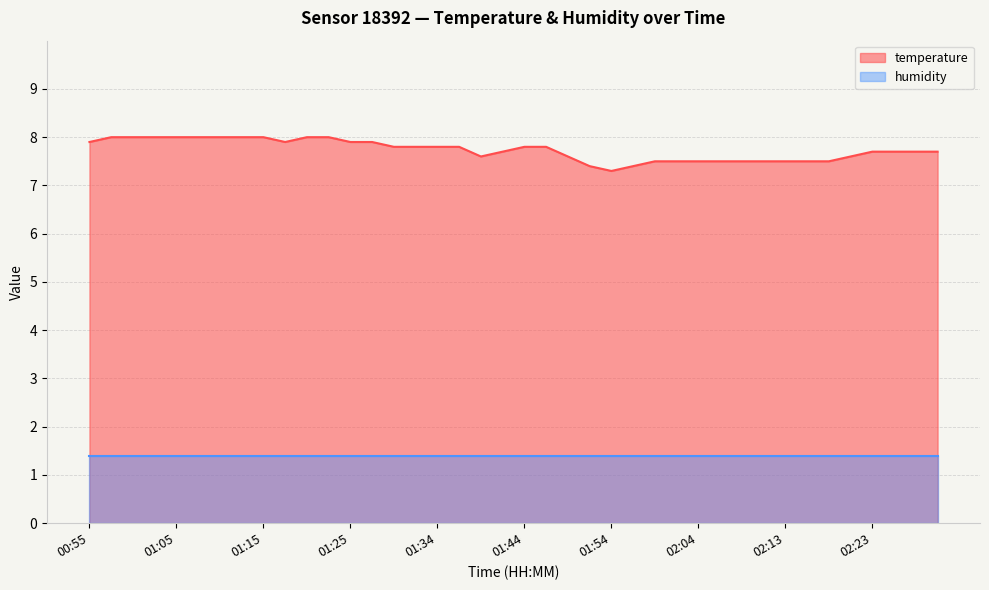

Reading left to right, what are all the values shown in this chart?

00:55=7.9	00:58=8.0	01:00=8.0	01:03=8.0	01:05=8.0	01:08=8.0	01:10=8.0	01:12=8.0	01:15=8.0	01:17=7.9	01:20=8.0	01:22=8.0	01:25=7.9	01:27=7.9	01:29=7.8	01:32=7.8	01:34=7.8	01:37=7.8	01:39=7.6	01:42=7.7	01:44=7.8	01:46=7.8	01:49=7.6	01:51=7.4	01:54=7.3	01:56=7.4	01:59=7.5	02:01=7.5	02:04=7.5	02:06=7.5	02:08=7.5	02:11=7.5	02:13=7.5	02:16=7.5	02:18=7.5	02:21=7.6	02:23=7.7	02:25=7.7	02:28=7.7	02:30=7.7